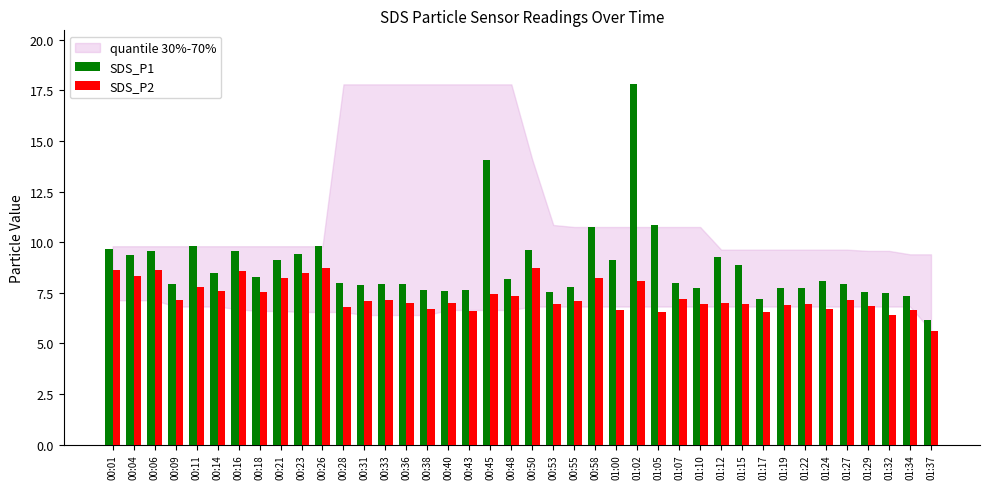

Is the value of SDS_P1 at 00:09 greater than the value of SDS_P2 at 00:06?

No